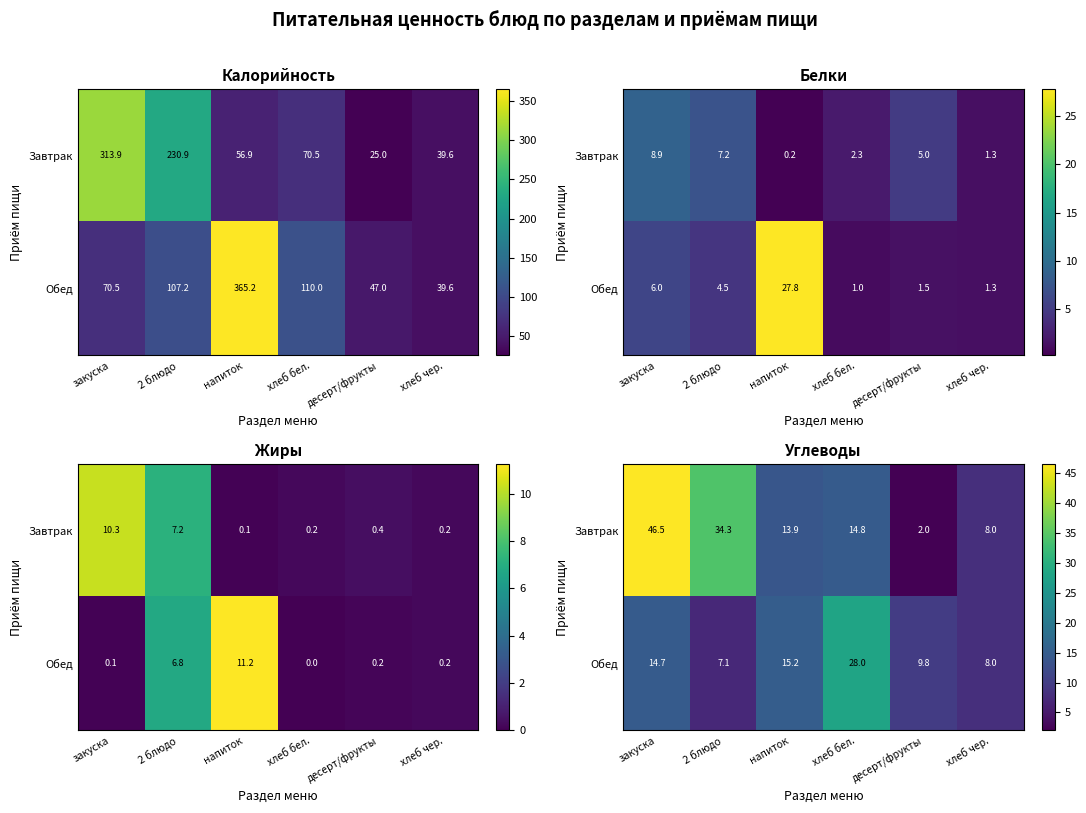

Count the number of data series in this chart.

2